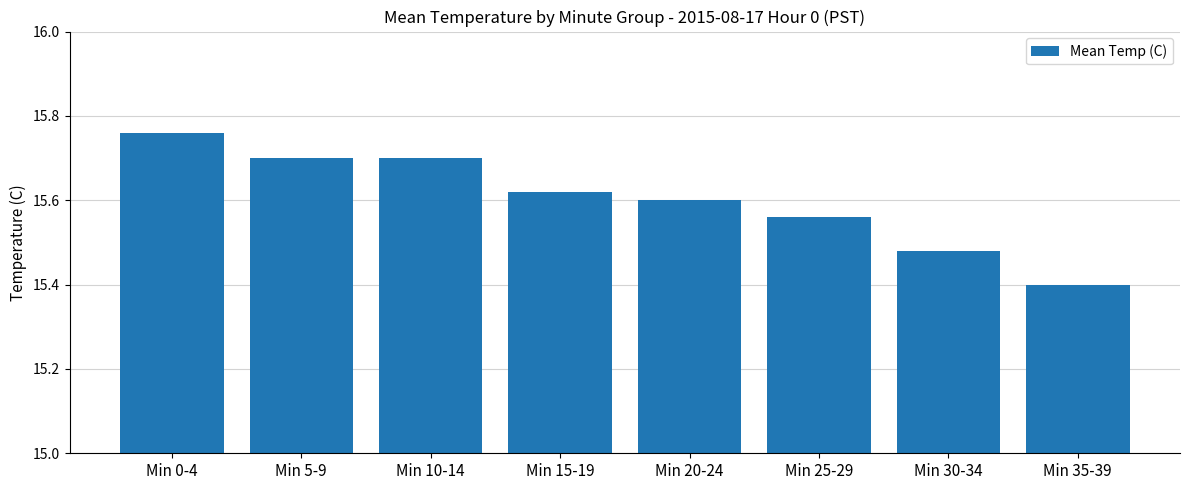

Approximately how many times larger is the value at Min 35-39 compared to Min 5-9?

1.0